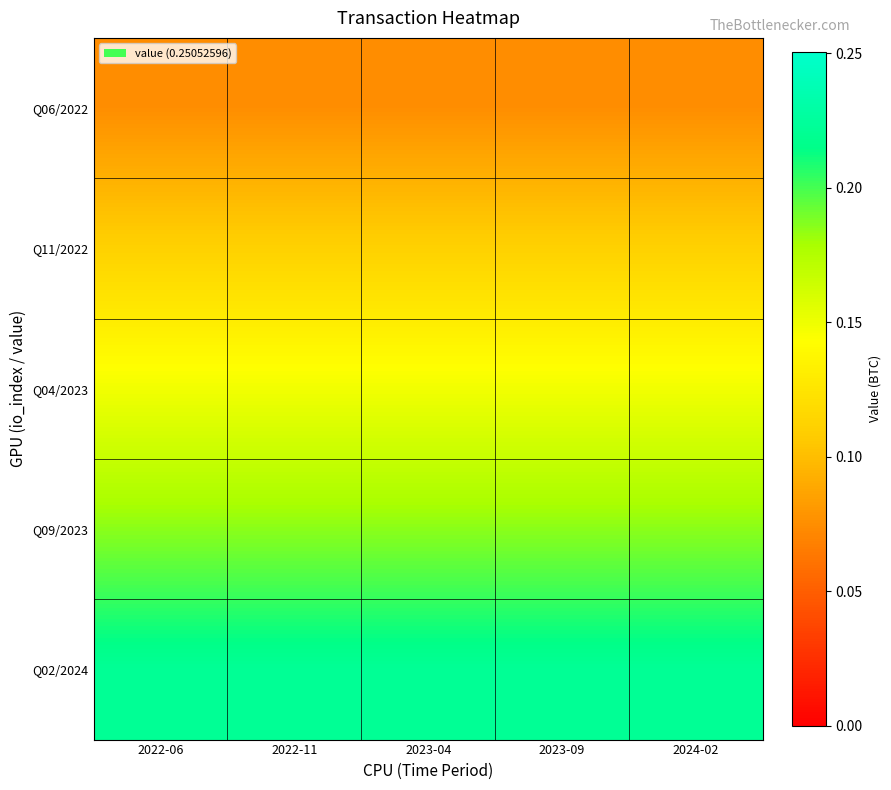

Reading left to right, transcribe all the data shown in this chart.

Q06/2022: 2022-06=0.1	2022-11=0.1	2023-04=0.1	2023-09=0.1	2024-02=0.1
Q11/2022: 2022-06=0.1	2022-11=0.1	2023-04=0.1	2023-09=0.1	2024-02=0.1
Q04/2023: 2022-06=0.1	2022-11=0.1	2023-04=0.1	2023-09=0.1	2024-02=0.1
Q09/2023: 2022-06=0.2	2022-11=0.2	2023-04=0.2	2023-09=0.2	2024-02=0.2
Q02/2024: 2022-06=0.2	2022-11=0.2	2023-04=0.2	2023-09=0.2	2024-02=0.2